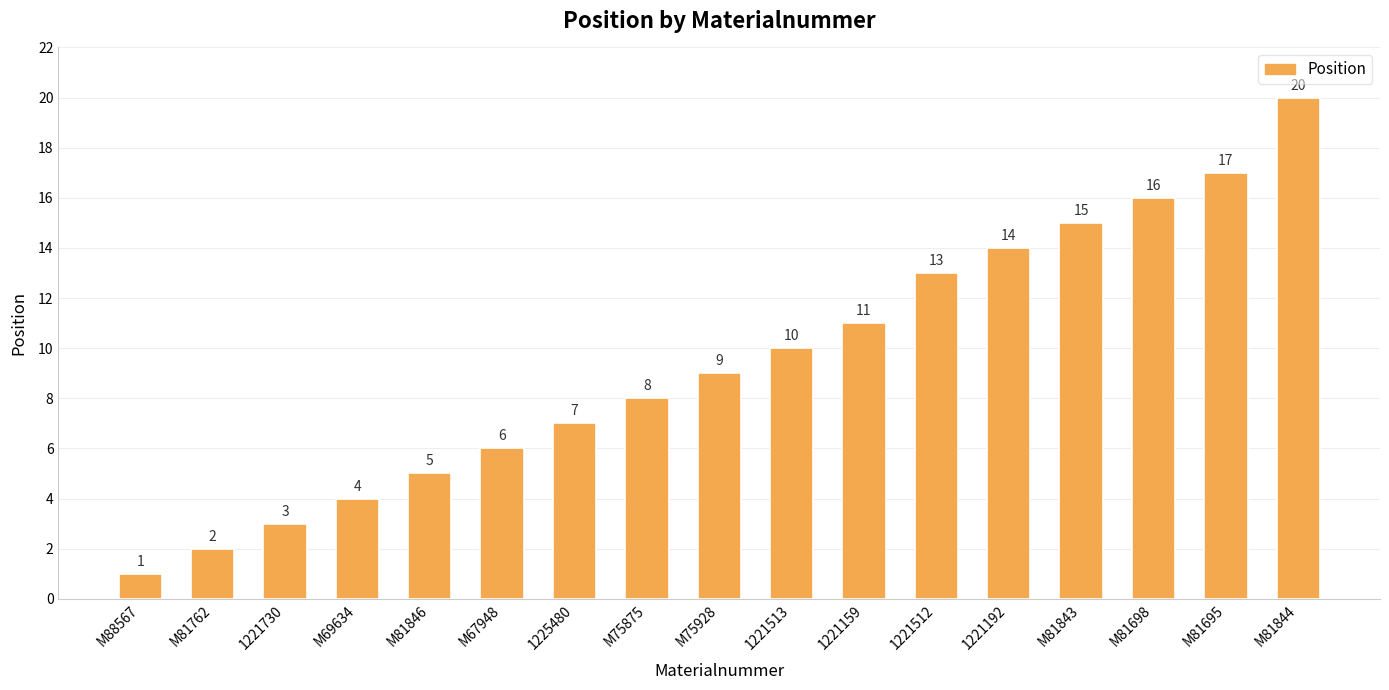

Reading left to right, list all the values displayed in this chart.

1	2	3	4	5	6	7	8	9	10	11	13	14	15	16	17	20